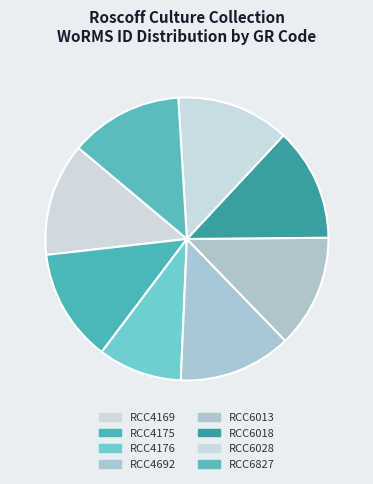

What percentage is the RCC6018 slice, to the nearest percent?

13%